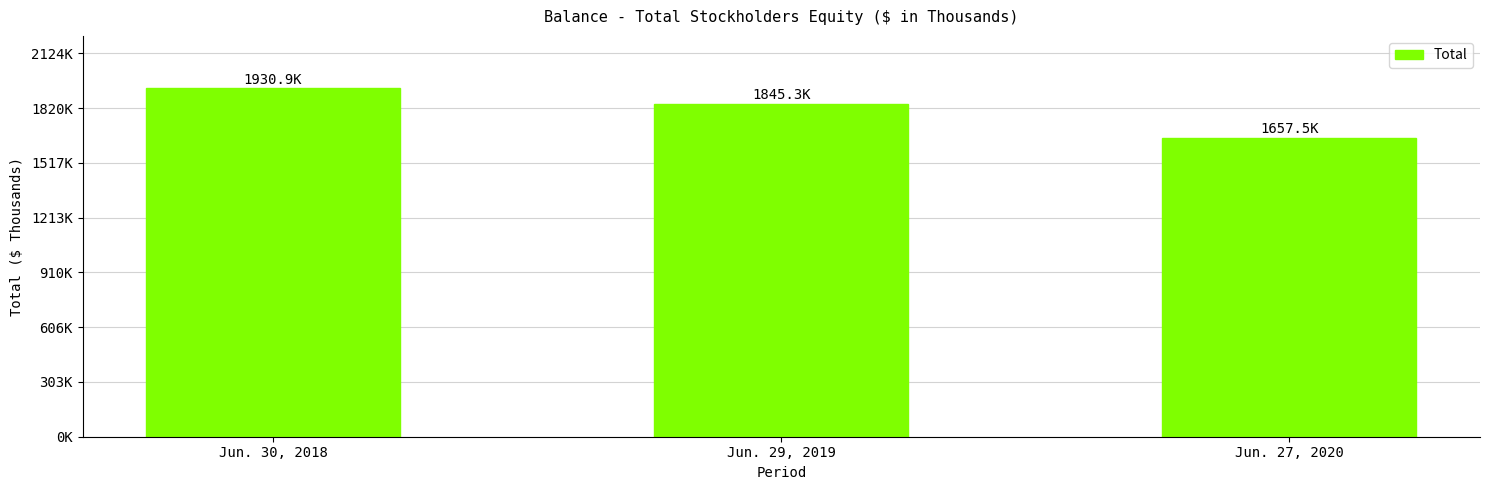

What is the difference between the second highest and minimum values?

187819